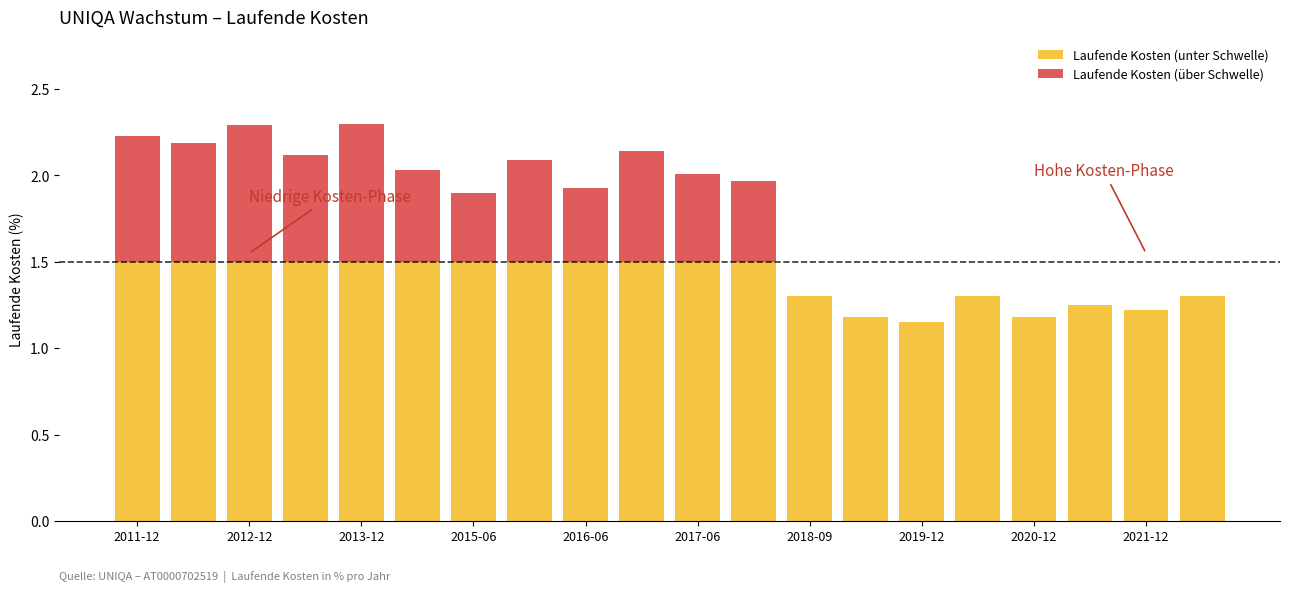

At which label is the value closest to 1?

2019-12-31